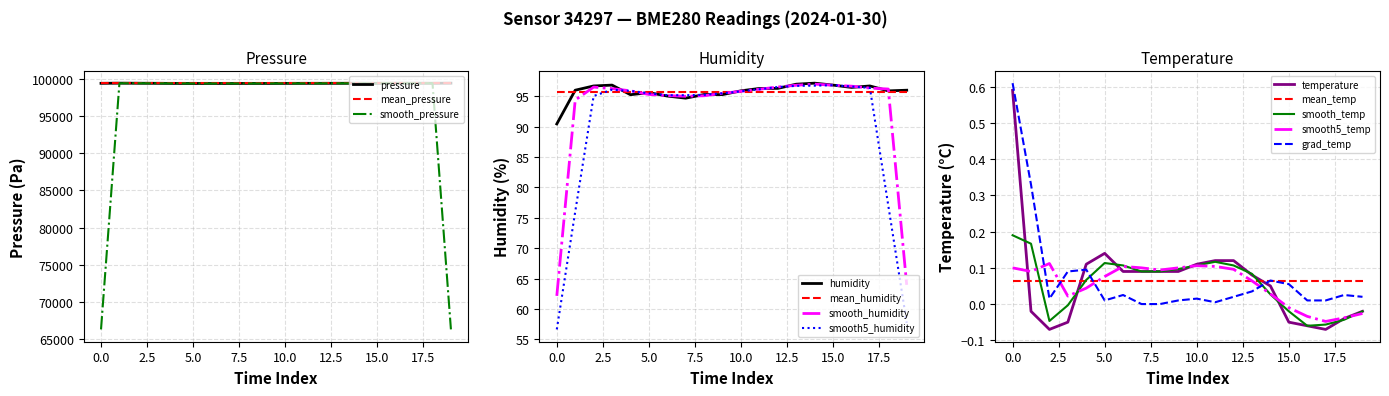

What is the maximum value for smooth_pressure?

99435.8